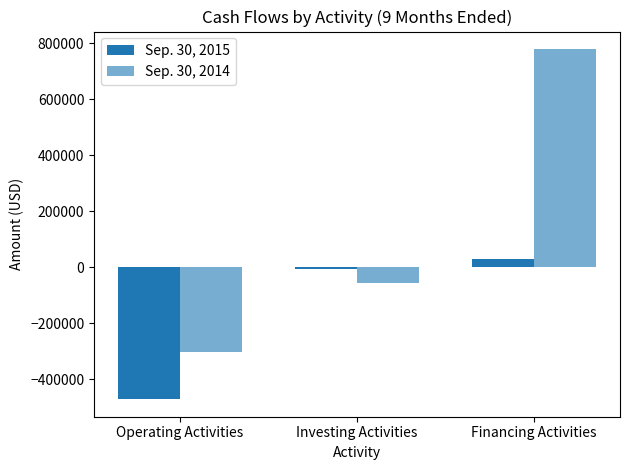

Is it true that Sep. 30, 2014 equals -57636 at Investing Activities?

True